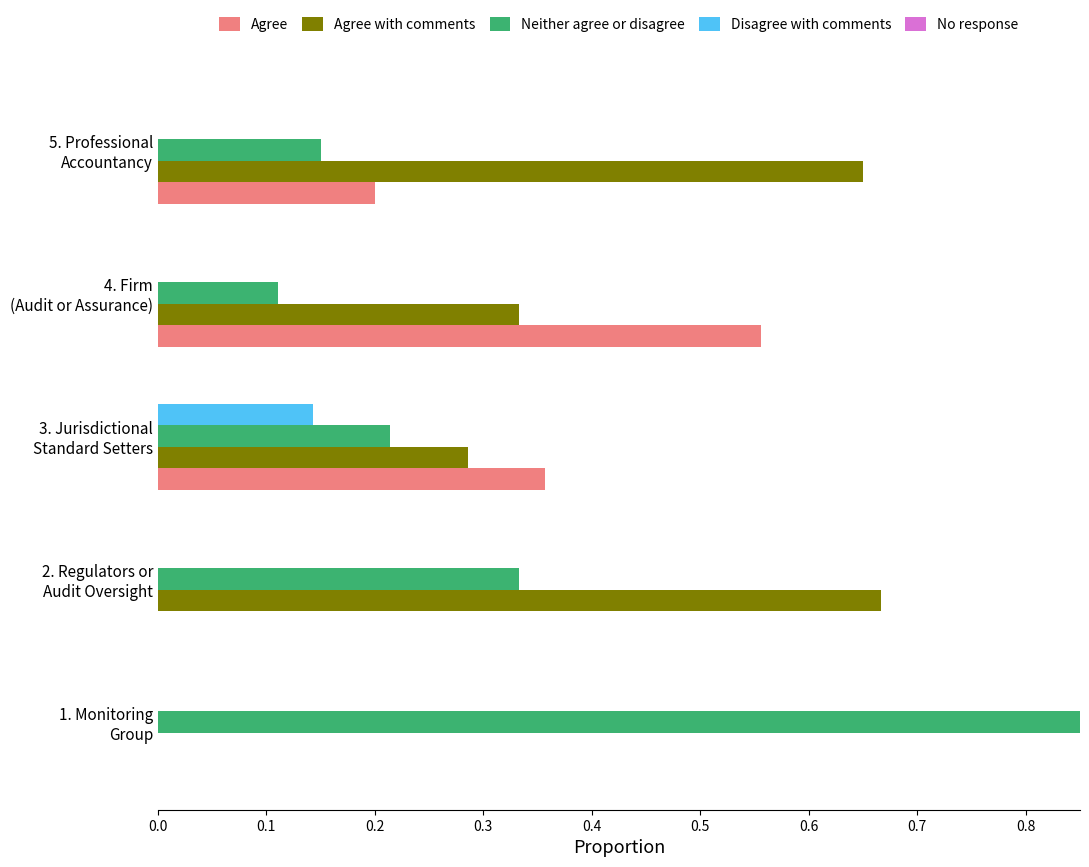

How many bars are there in total?

25